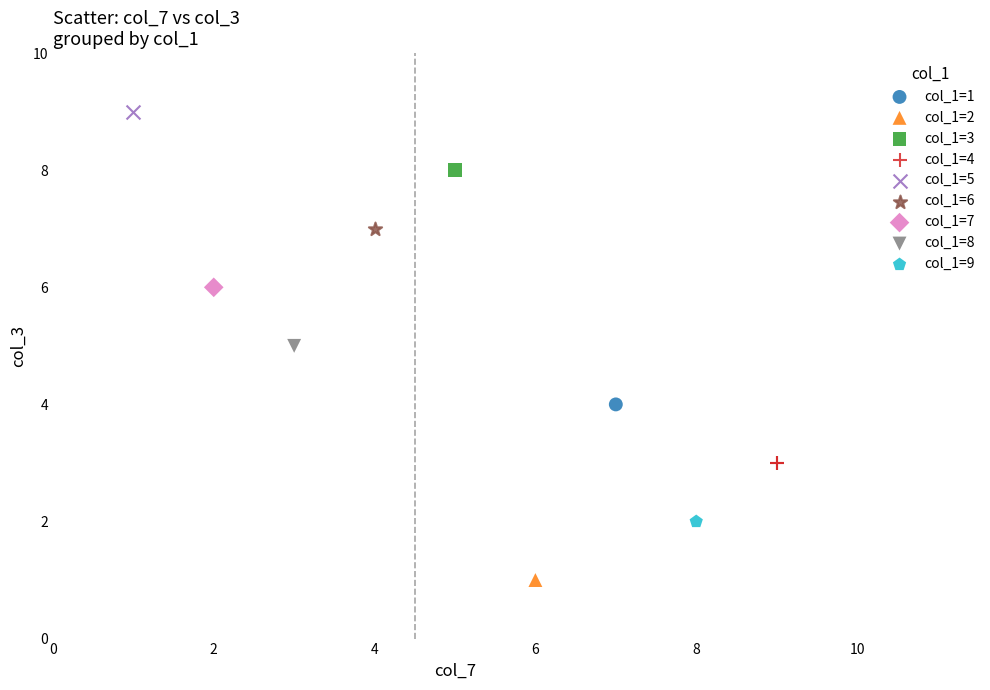

Which series reaches the maximum Y coordinate?

col_1=5